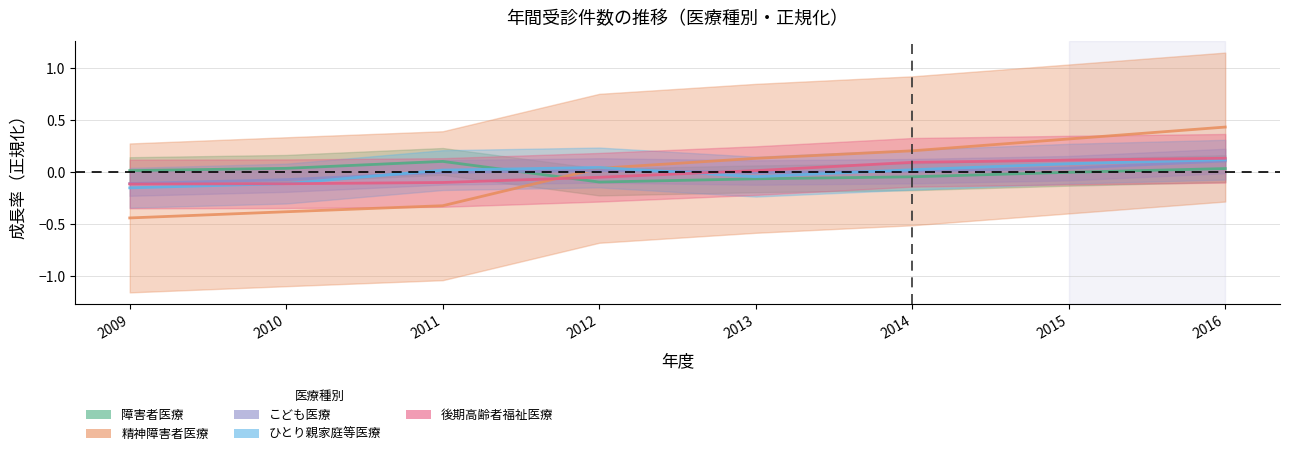

In こども医療, how many points are higher than both neighbors (excluding endpoints)?

1